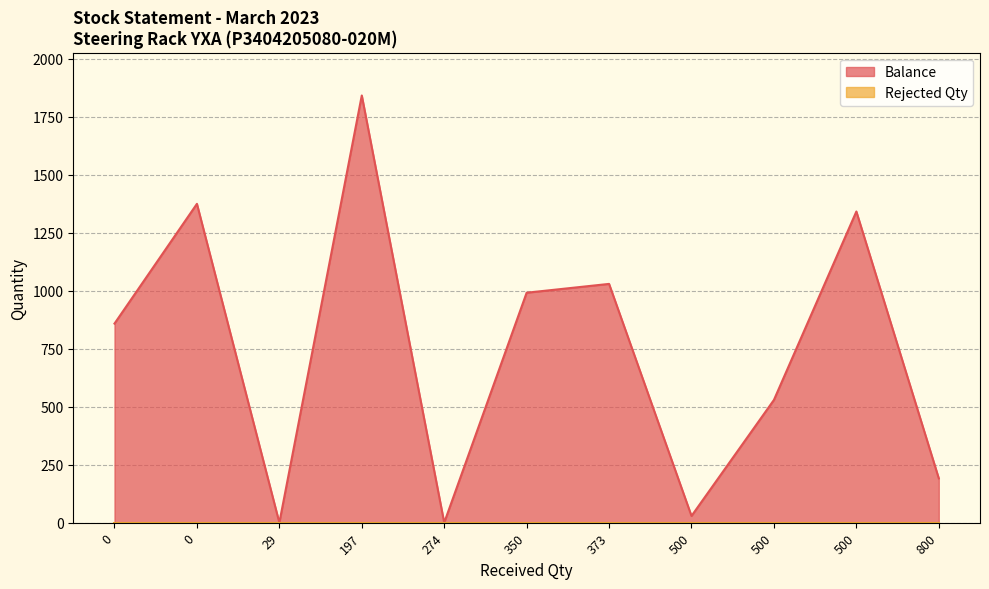

Is it true that Balance equals 1374 at 0?

True